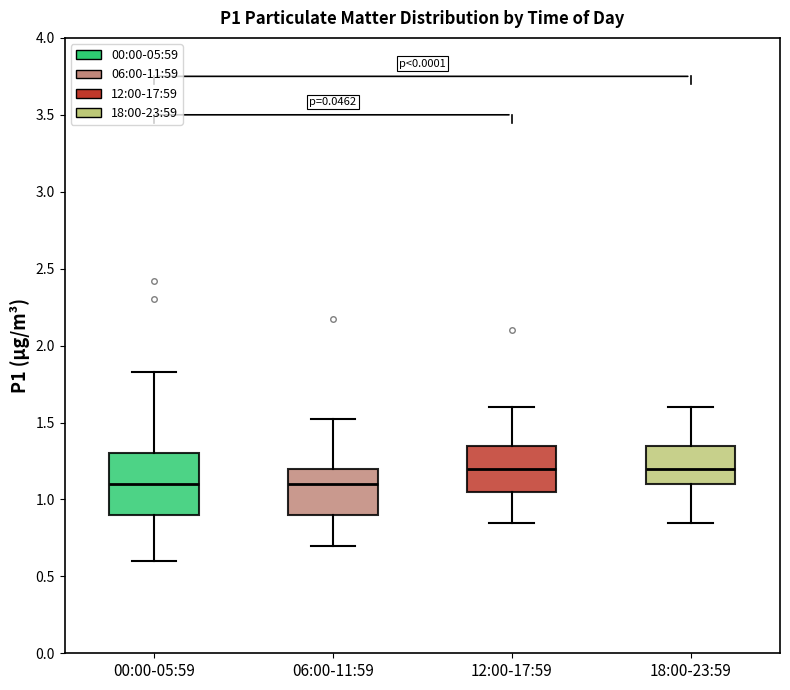

Comparing the boxes themselves (not the whiskers), which one is the tallest?

00:00-05:59